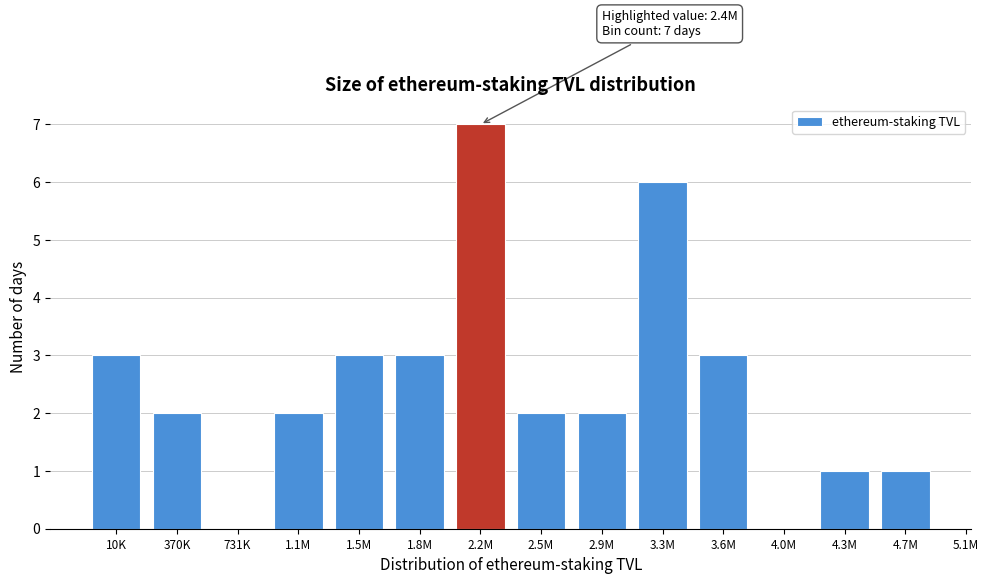

Reading left to right, list all the values displayed in this chart.

10K=3	370K=2	731K=0	1.1M=2	1.5M=3	1.8M=3	2.2M=7	2.5M=2	2.9M=2	3.3M=6	3.6M=3	4.0M=0	4.3M=1	4.7M=1